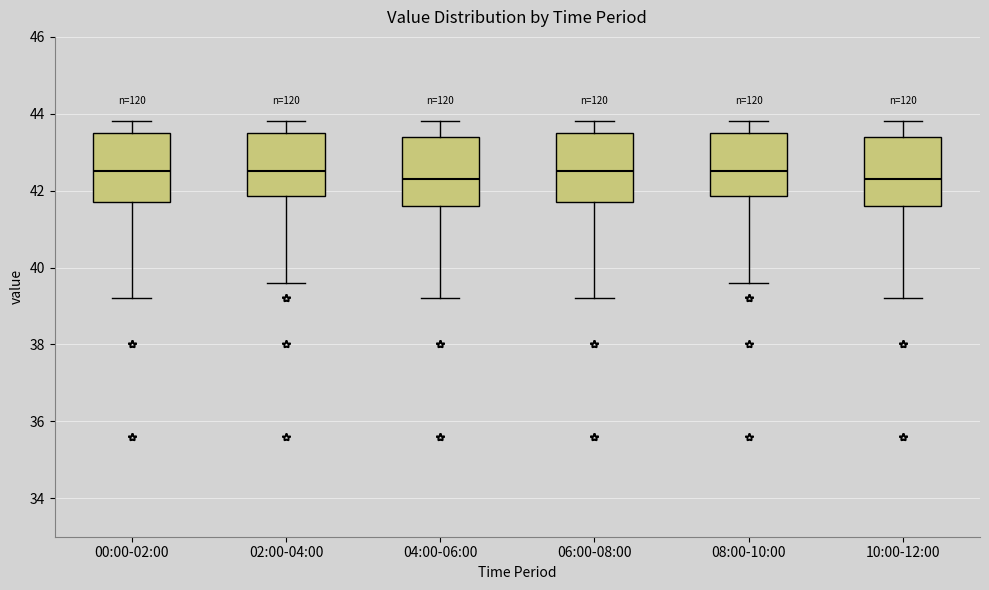

Reading left to right, read every box against the y-axis: the position of its median line, the range the box covers, and the ends of its whiskers. The values are not printed on the chart, so give them approximately, as read against the axis.

00:00-02:00: median 42.6, box 41.8 to 43.6, whiskers 39.2 to 43.8
02:00-04:00: median 42.6, box 41.8 to 43.6, whiskers 39.6 to 43.8
04:00-06:00: median 42.4, box 41.6 to 43.4, whiskers 39.2 to 43.8
06:00-08:00: median 42.6, box 41.8 to 43.6, whiskers 39.2 to 43.8
08:00-10:00: median 42.6, box 41.8 to 43.6, whiskers 39.6 to 43.8
10:00-12:00: median 42.4, box 41.6 to 43.4, whiskers 39.2 to 43.8